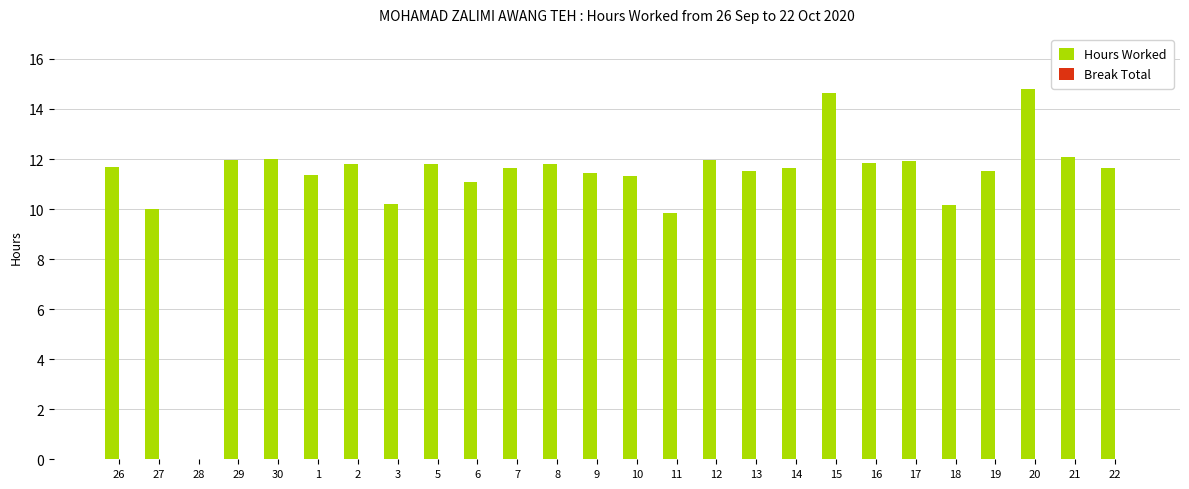

What is the greatest value displayed?

14.8